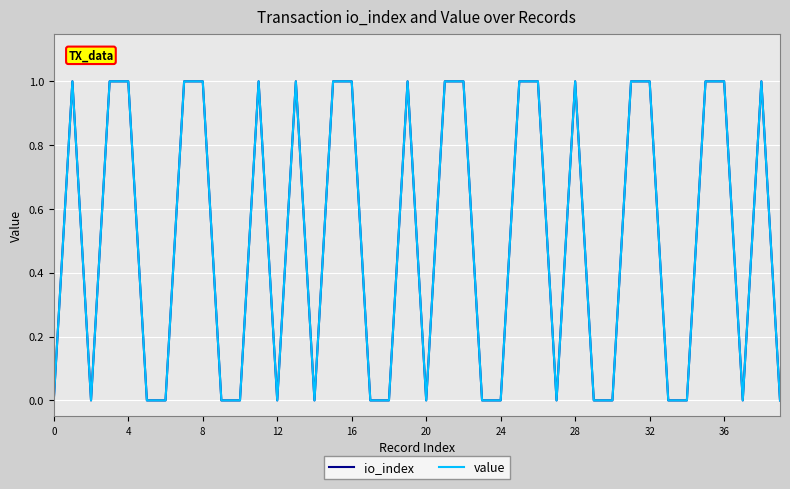

Does the chart display data point markers on the line(s)?

No